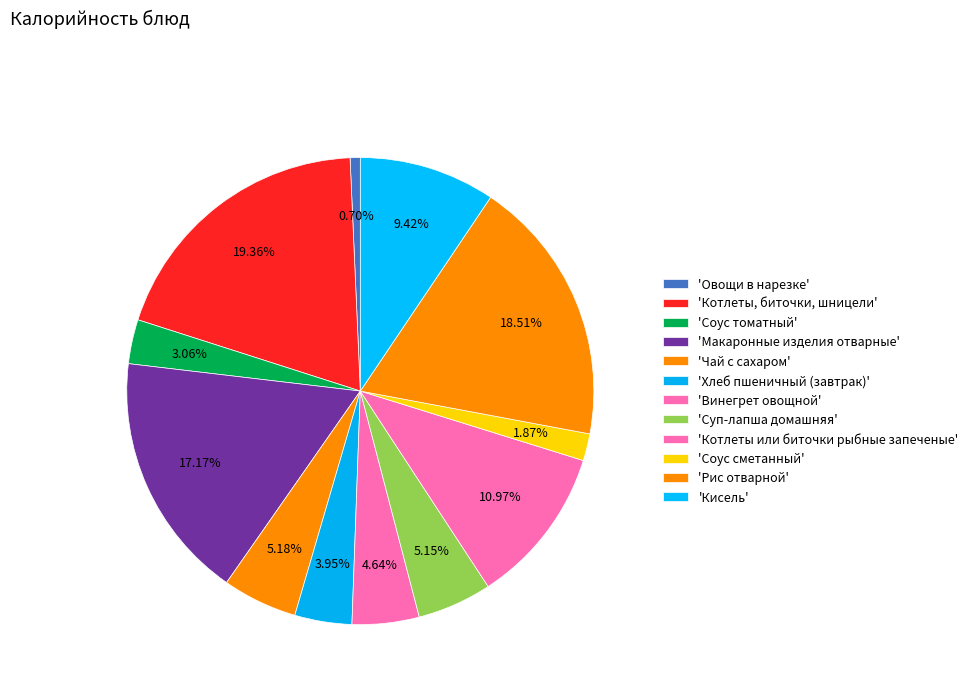

Rank the categories by value from lowest to highest.

Овощи в нарезке, Соус сметанный, Соус томатный, Хлеб пшеничный (завтрак), Винегрет овощной, Суп-лапша домашняя, Чай с сахаром, Кисель, Котлеты или биточки рыбные запеченые, Макаронные изделия отварные, Рис отварной, Котлеты, биточки, шницели